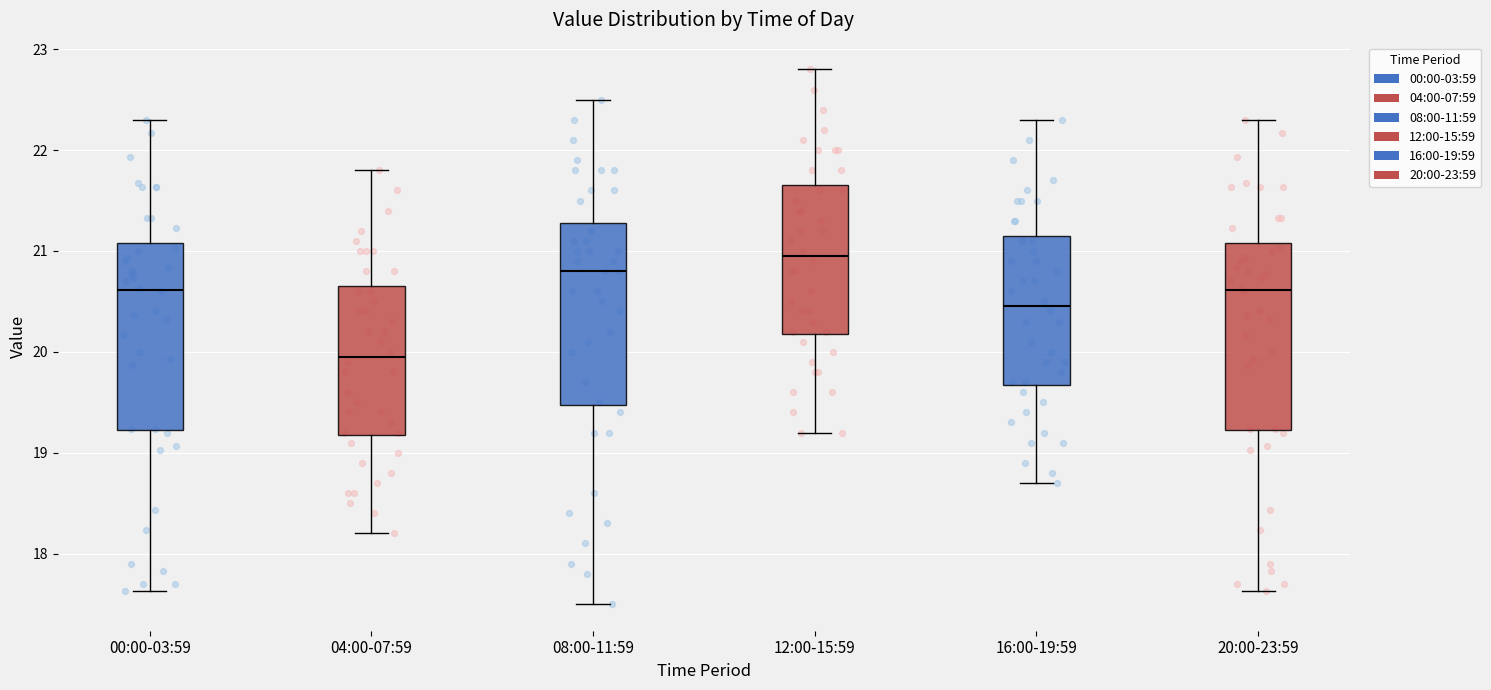

Which box's median line is the lowest?

04:00-07:59